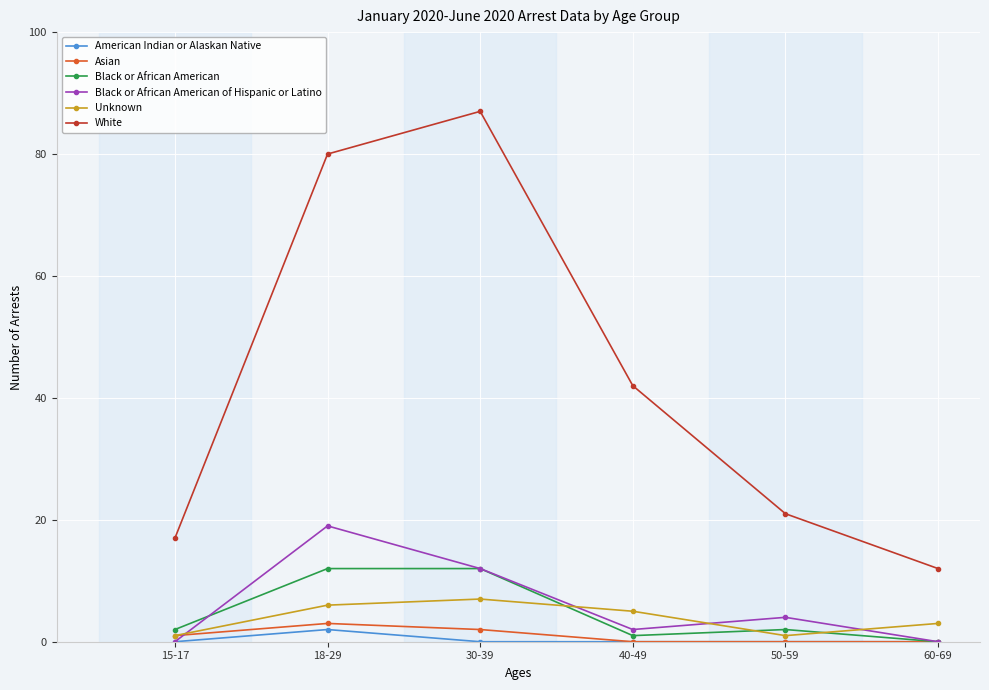

How many values in the Unknown series are below 5?

3